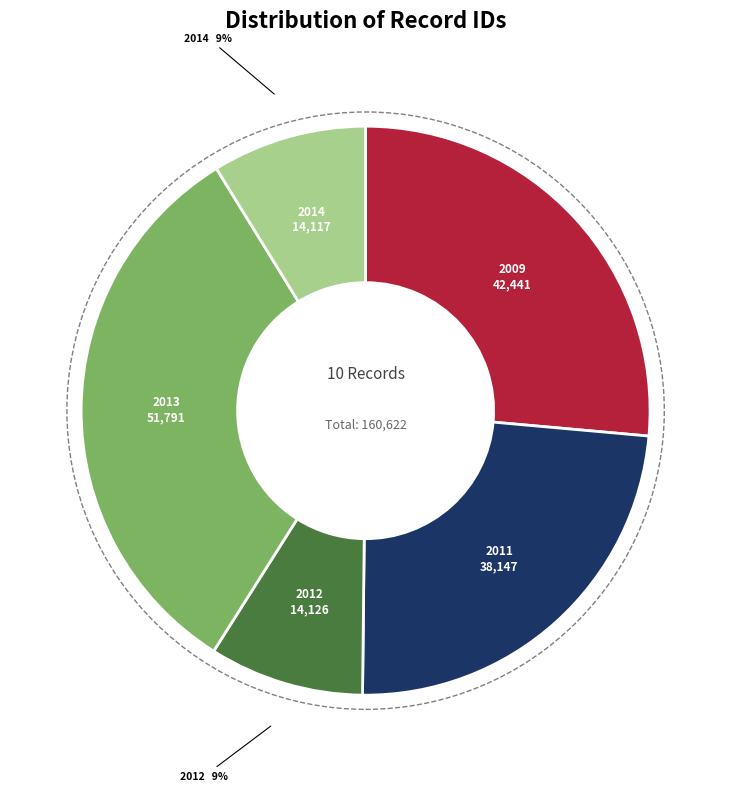

To the nearest percent, what is the average slice percentage?

20%